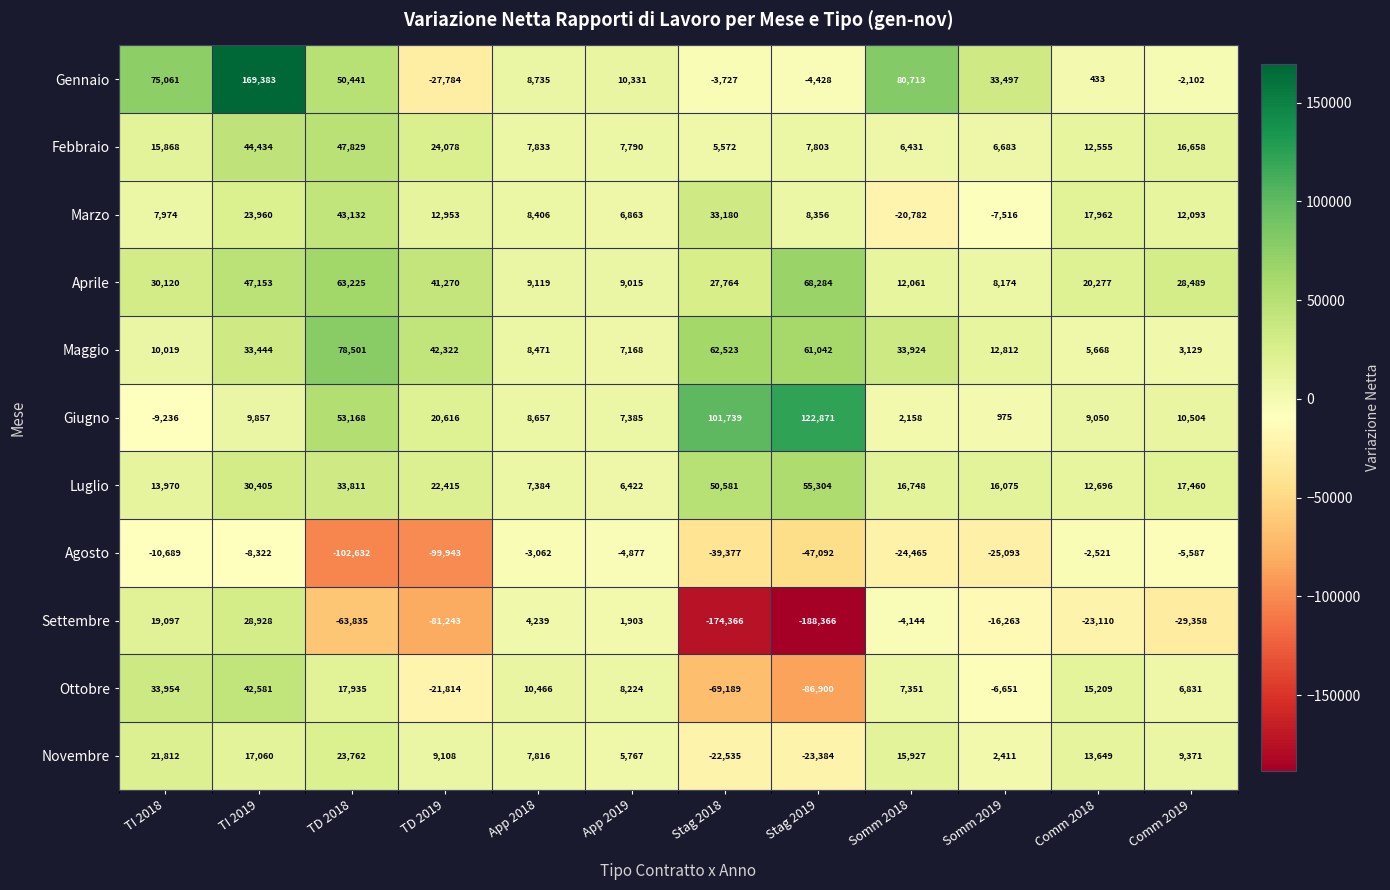

The value of Ottobre at TI 2018 is 33954. True or false?

True